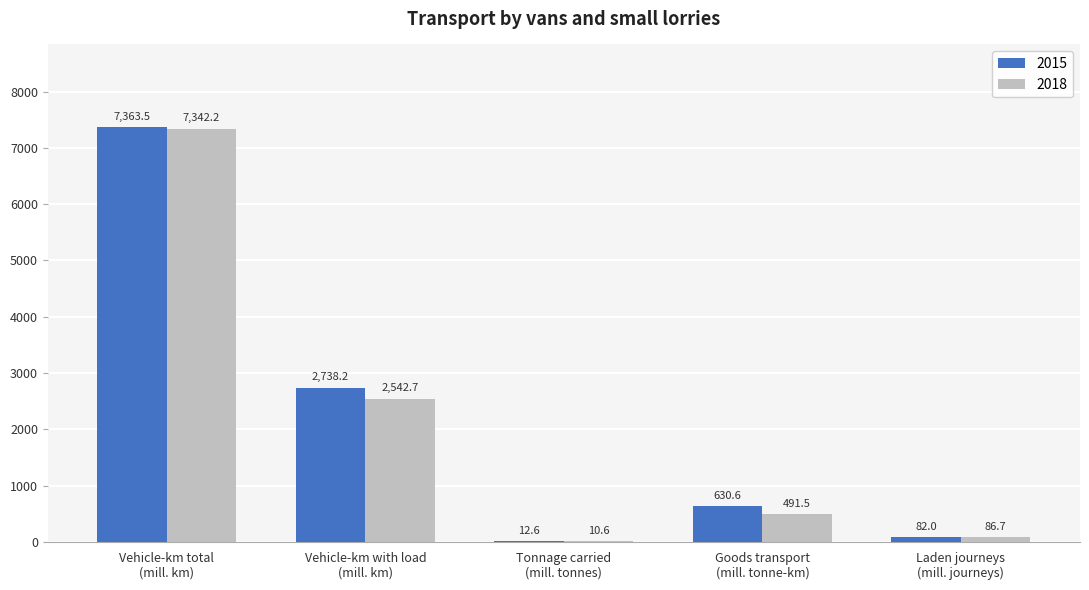

What is the highest value of the 2018 series?

7342.2